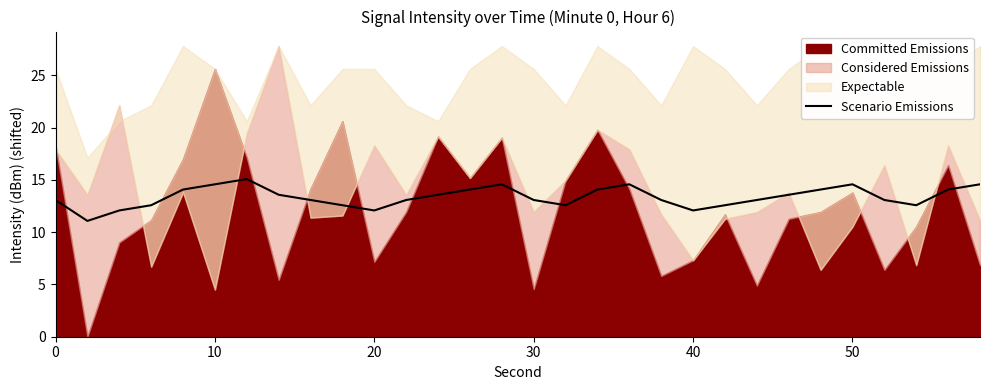

The value of Scenario Emissions at 20 is 17.2. True or false?

False